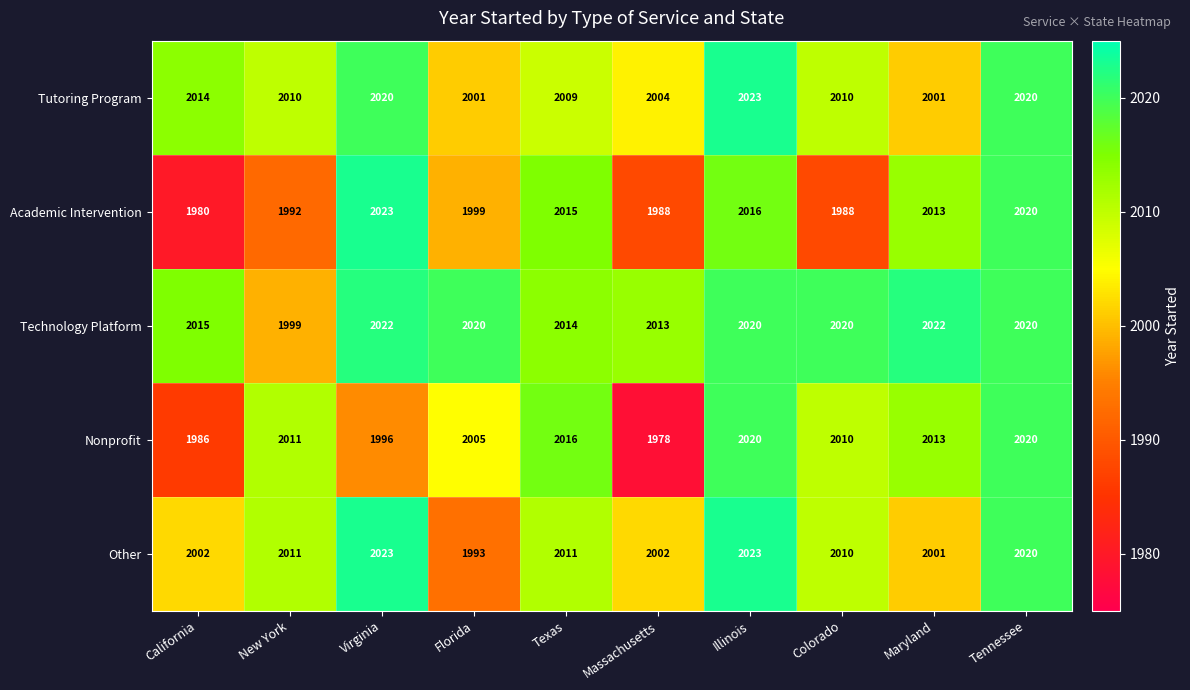

What is the difference between the second highest and second lowest values in the Technology Platform series?

9